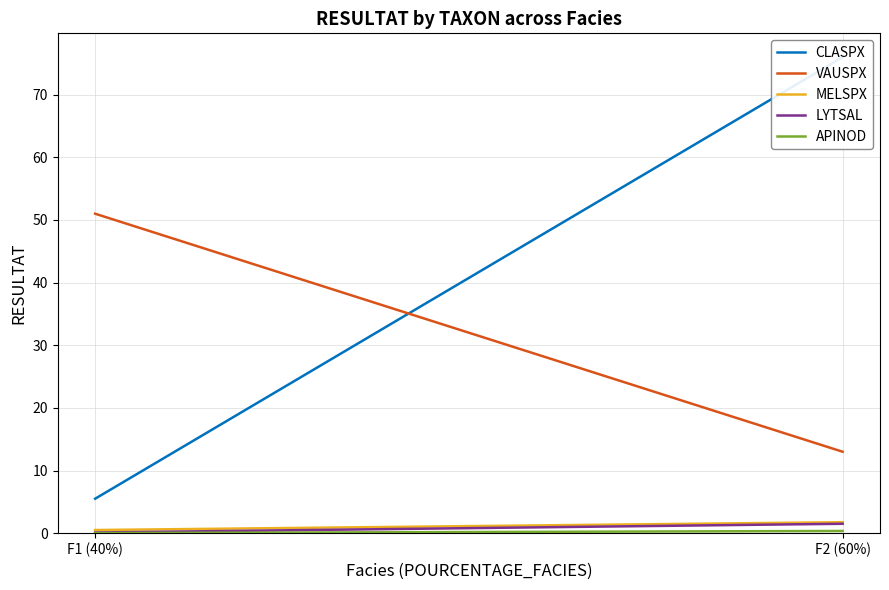

At which category is the sum across all series the highest?

F2 (60%)